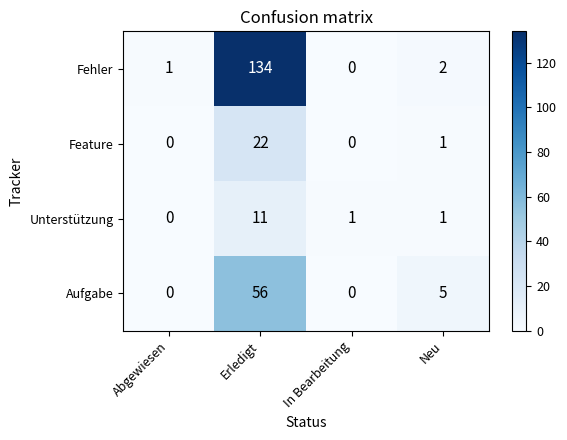

What is the spread (max minus min) of values at In Bearbeitung?

1